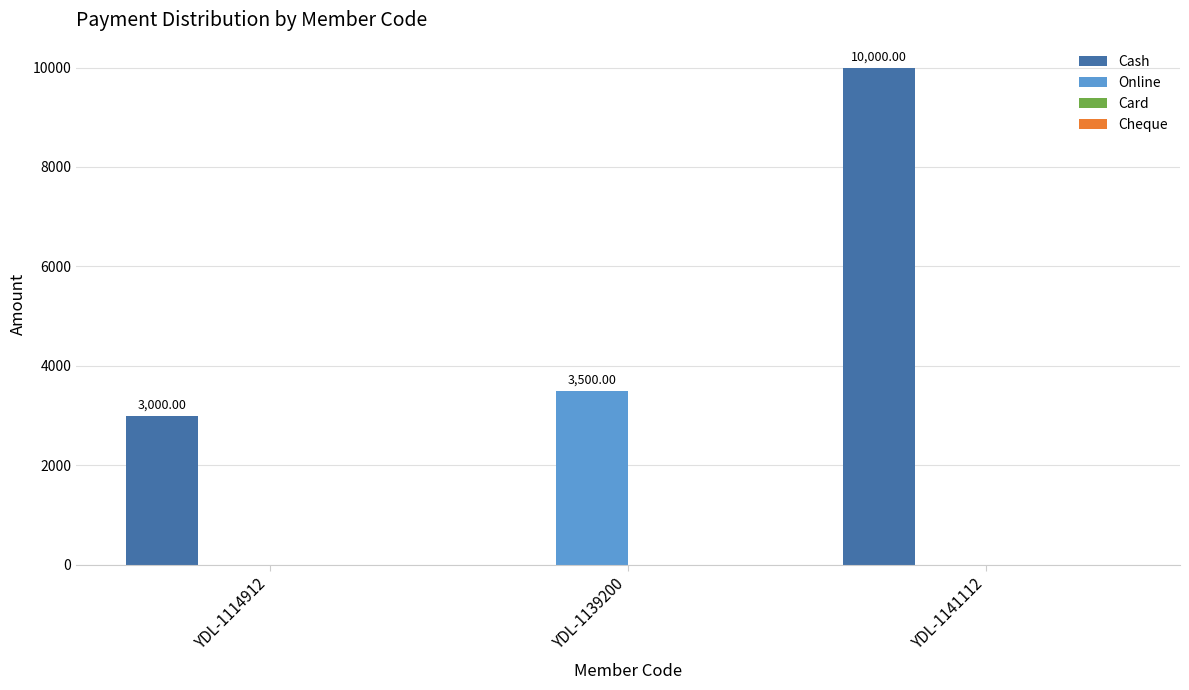

Count the number of categories in the chart.

3